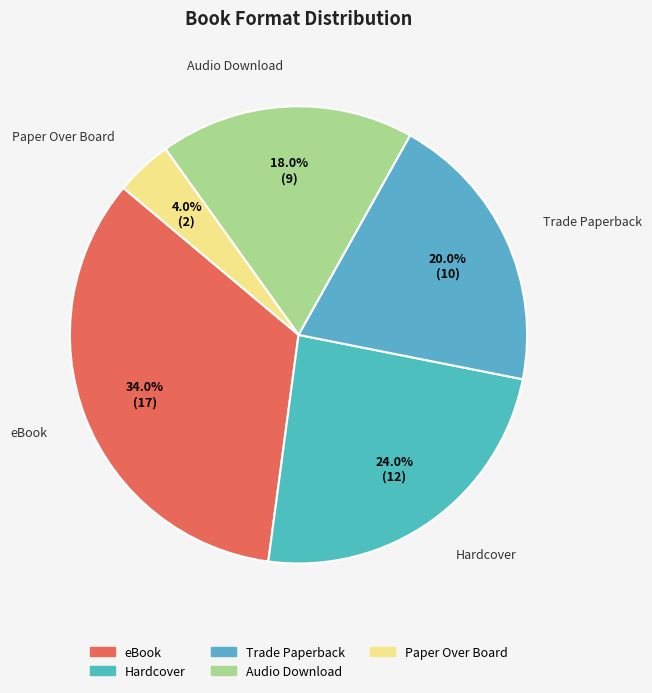

Do Trade Paperback and Hardcover together represent more than half of the pie?

No